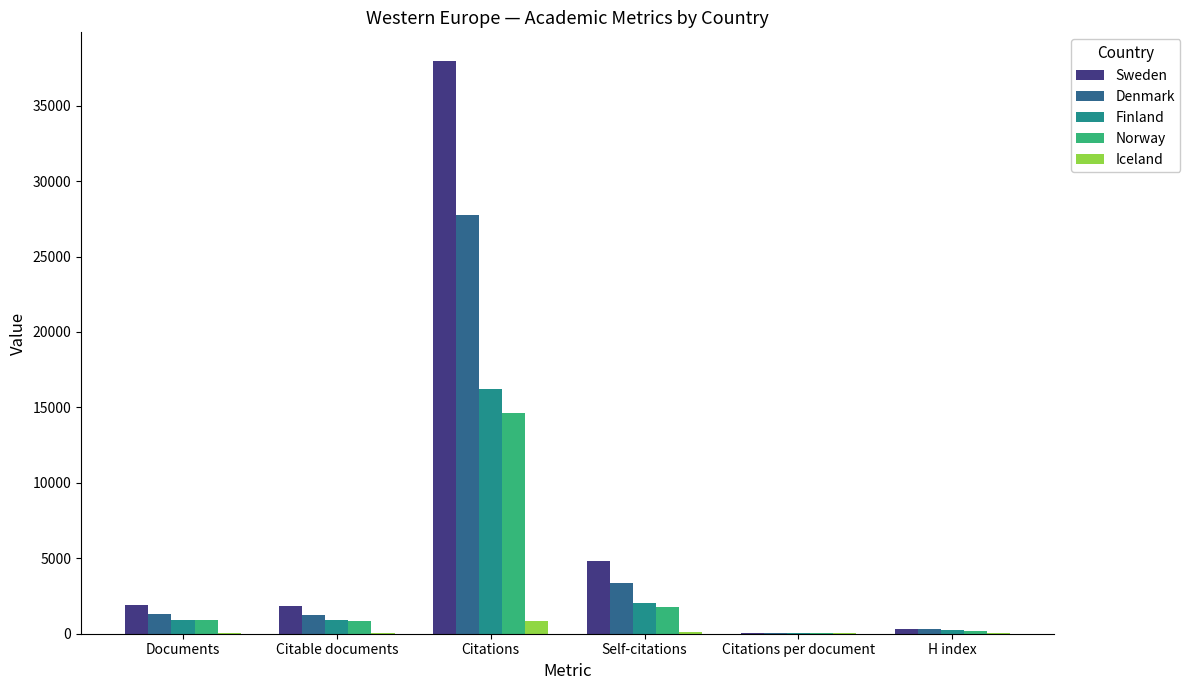

What are all the series names shown in the legend?

Sweden, Denmark, Finland, Norway, Iceland